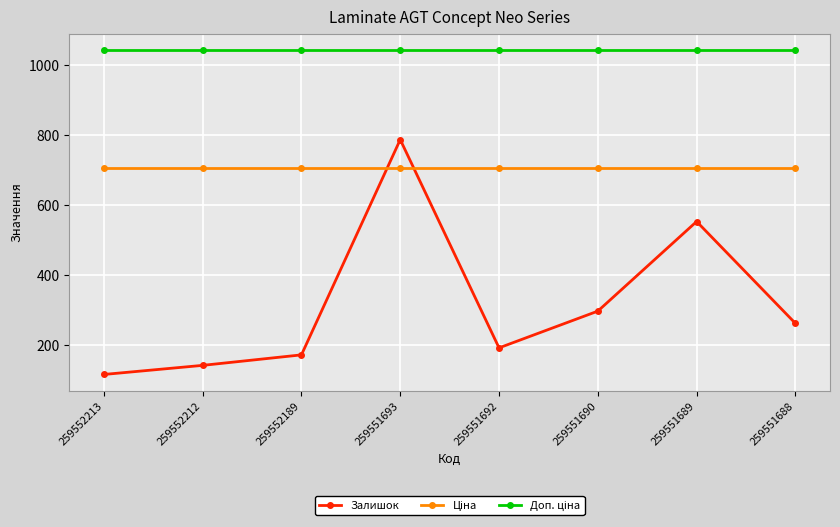

At which label is Залишок closest to 450?

259551689